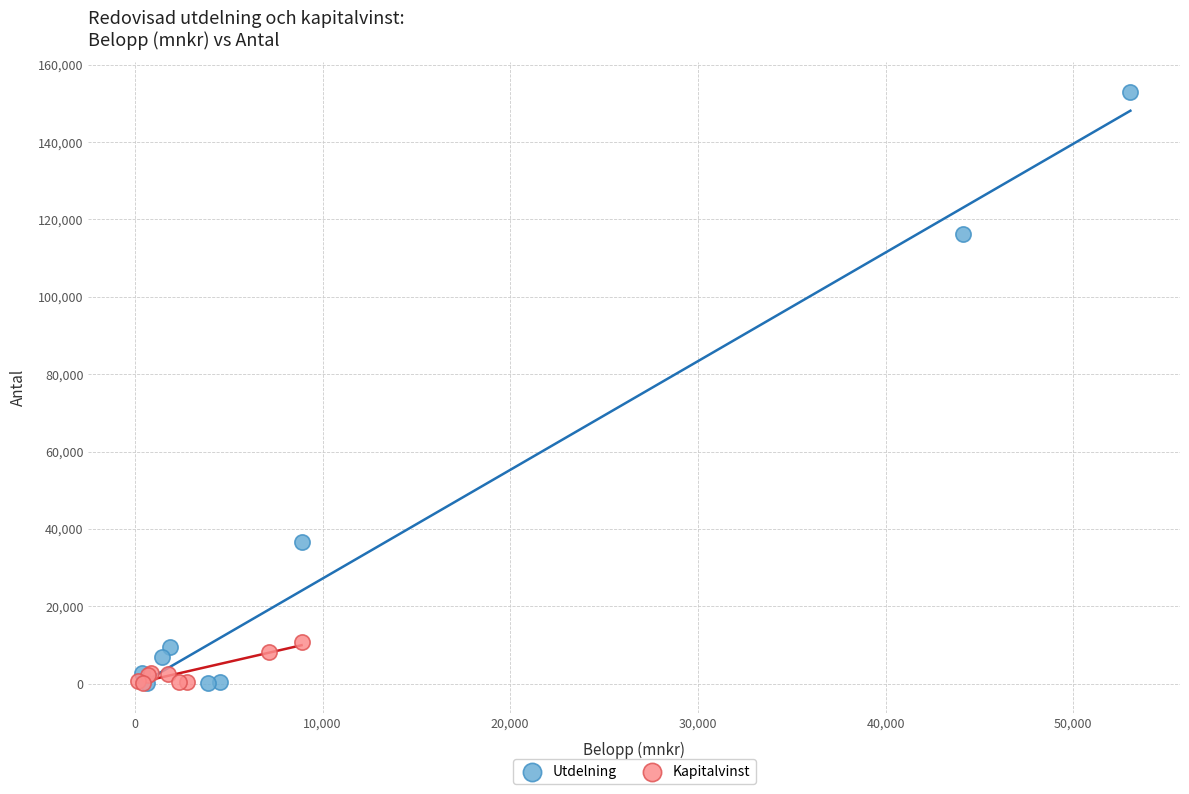

What are all the series names shown in the legend?

Utdelning, Kapitalvinst